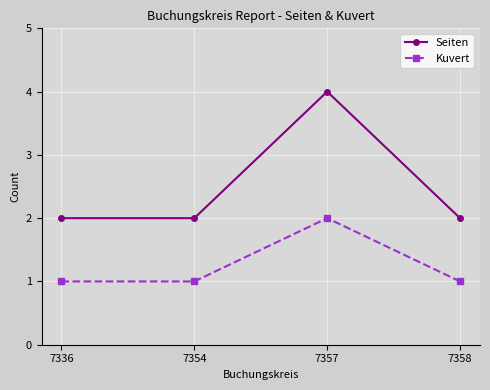

Reading right to left, list all the values displayed in this chart.

Seiten: 7358=2	7357=4	7354=2	7336=2
Kuvert: 7358=1	7357=2	7354=1	7336=1